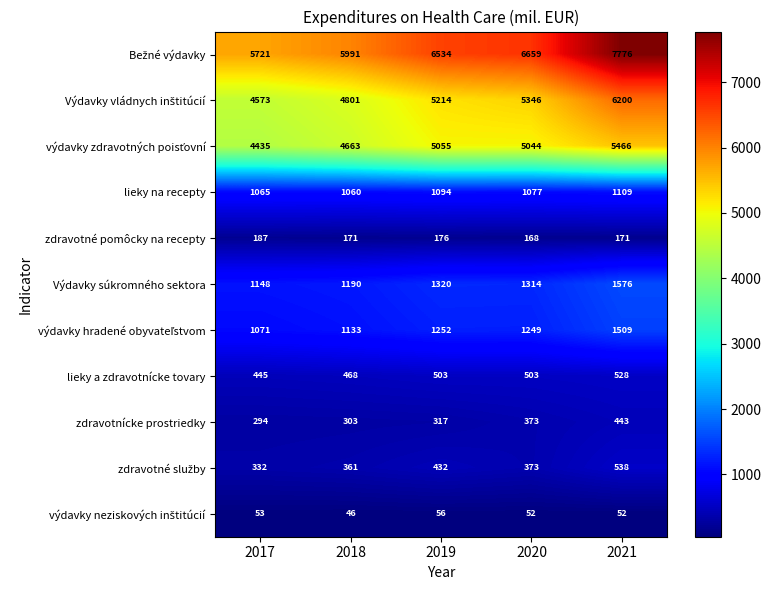

What is the difference between the highest and lowest values at 2017?

5668